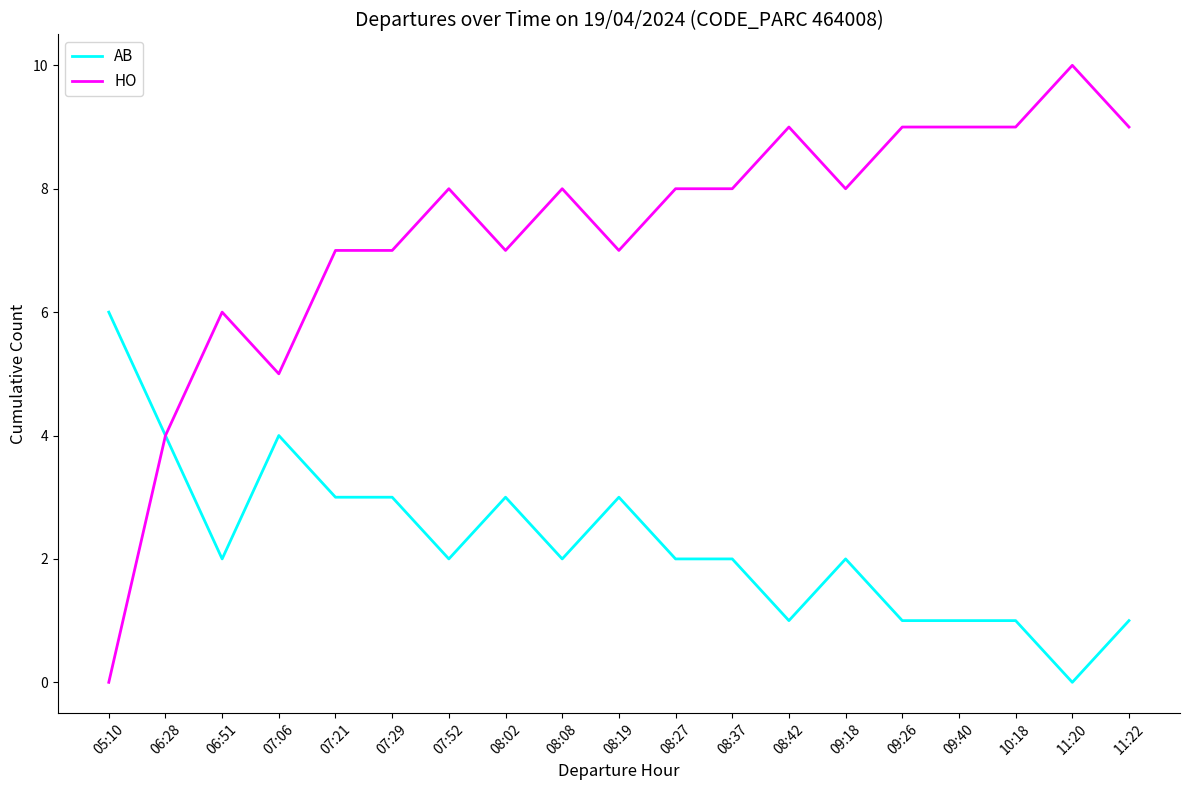

Which category has the lowest value in the HO series?

05:10